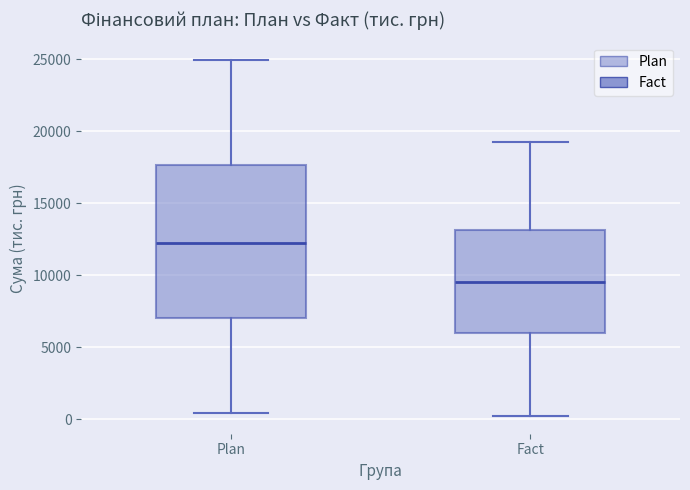

Which box has the lowest median line?

Fact